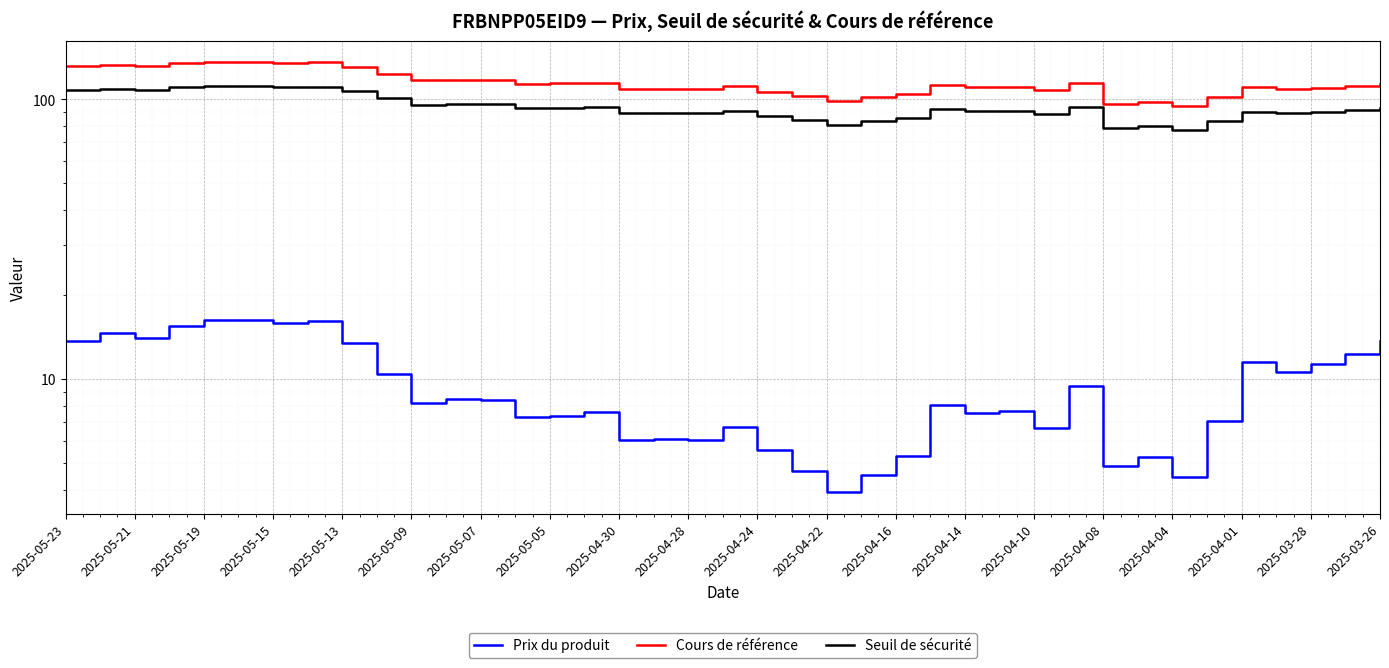

How many lines are shown in the chart?

3